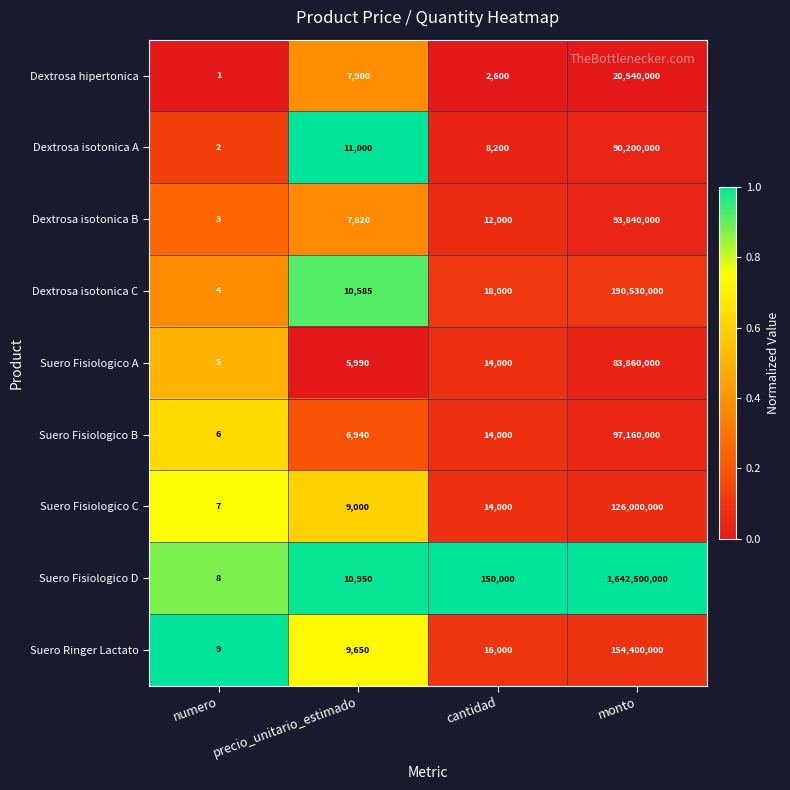

Which series changed the most between numero and monto?

Suero Fisiologico D